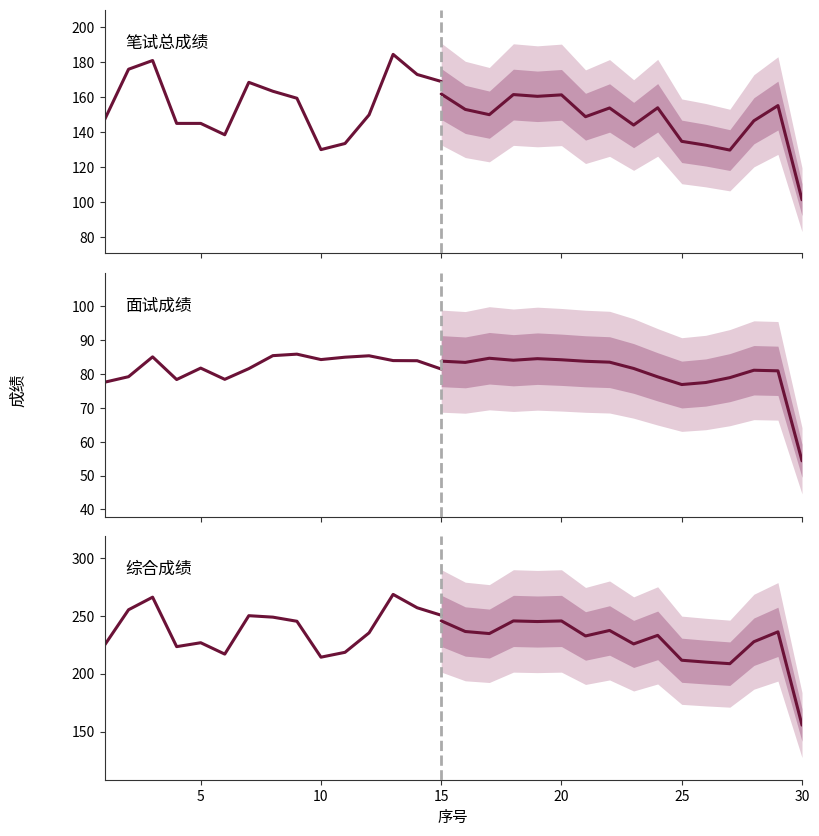

In 综合成绩, how many points are lower than both neighbors (excluding endpoints)?

8